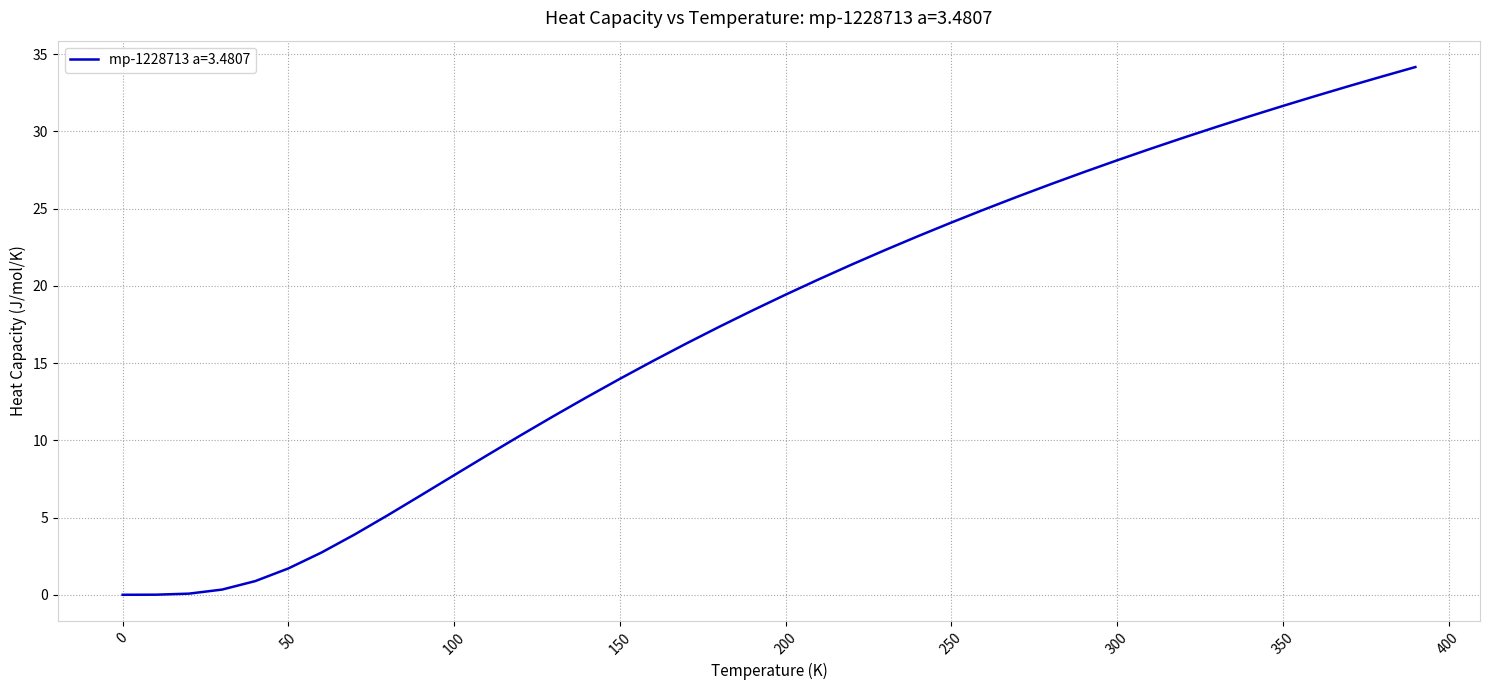

The value at 0 is 16.3. True or false?

False